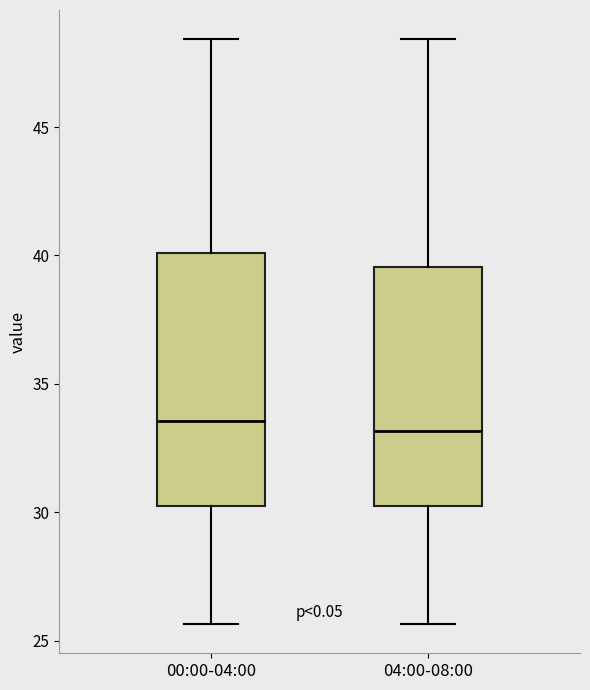

Which box is the tallest, from its lower edge to its upper edge?

00:00-04:00